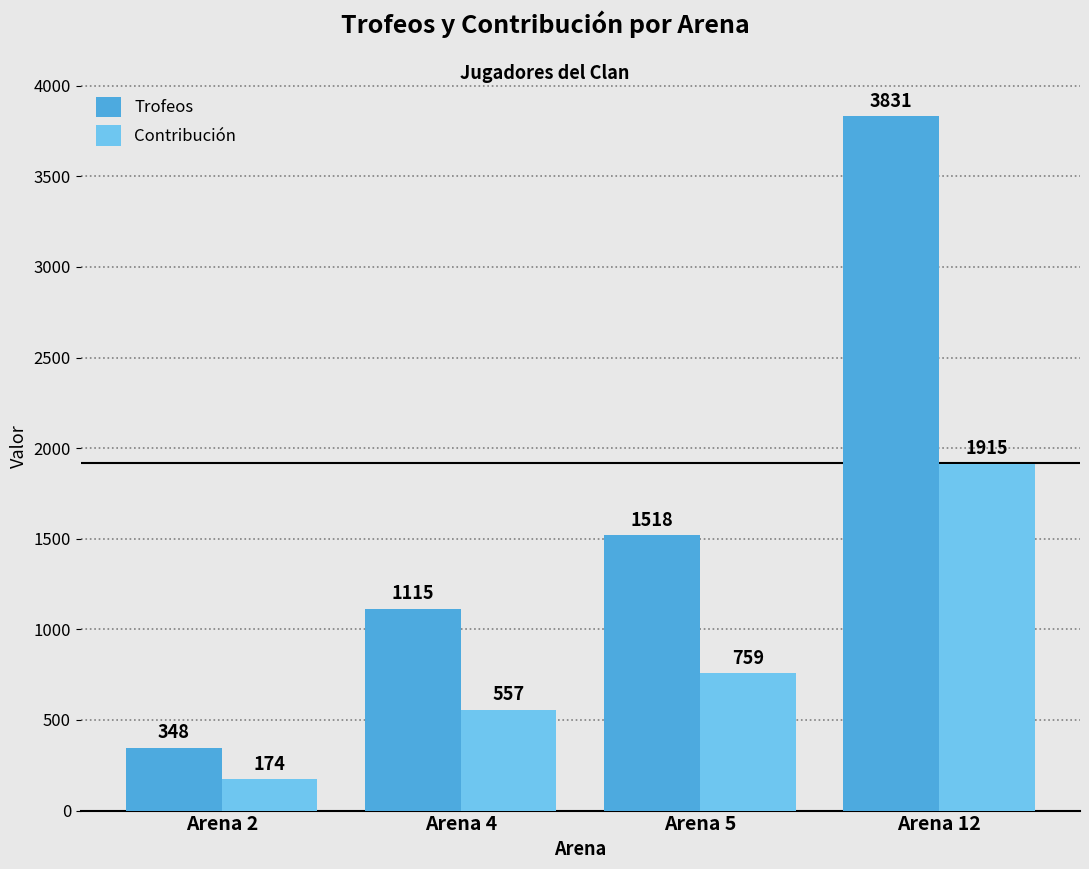

How many bars are there in each group?

2